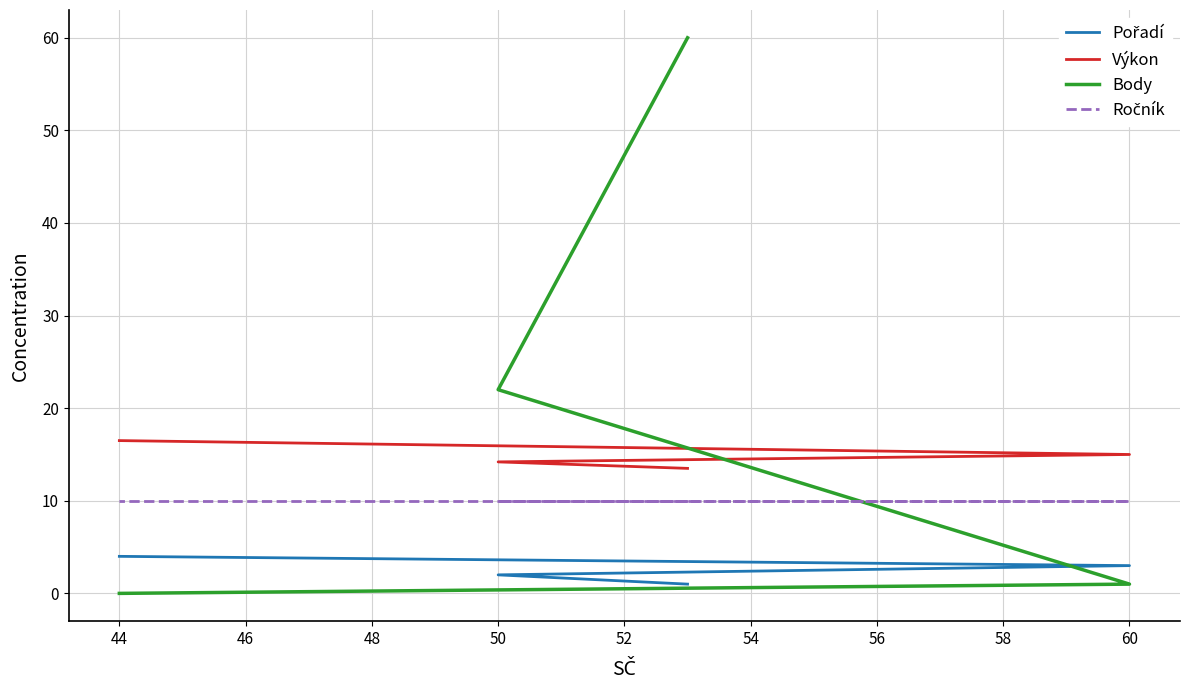

Which series has the largest total across all categories?

Body